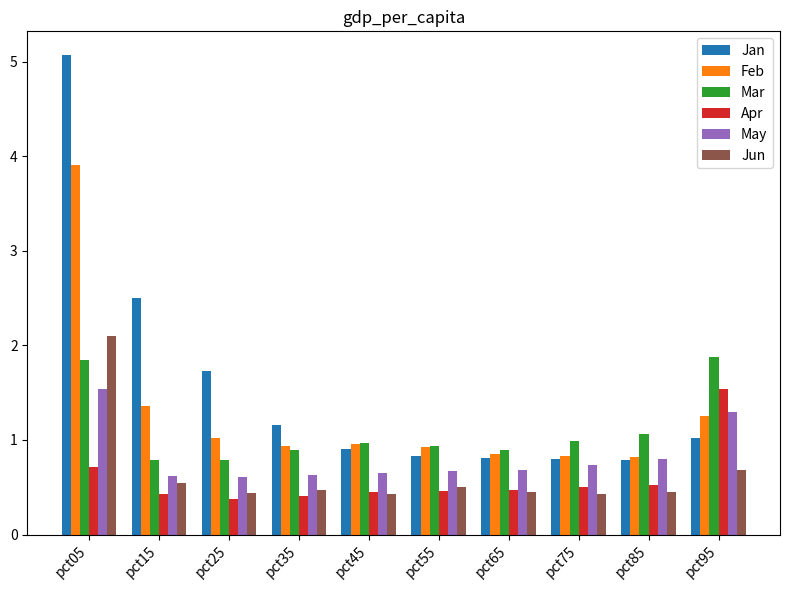

True or false: May has a value of 0.9 at pct45.

False